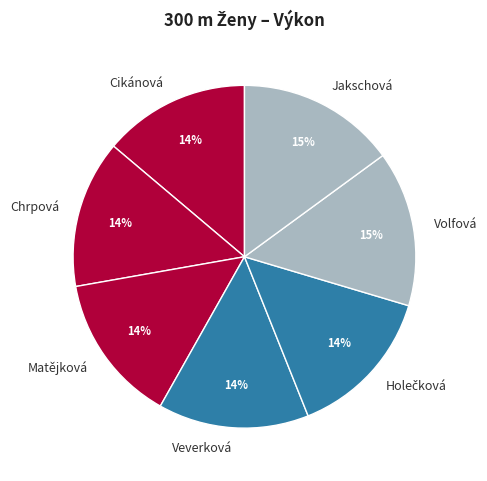

The Matějková slice represents 25% of the pie. True or false?

False